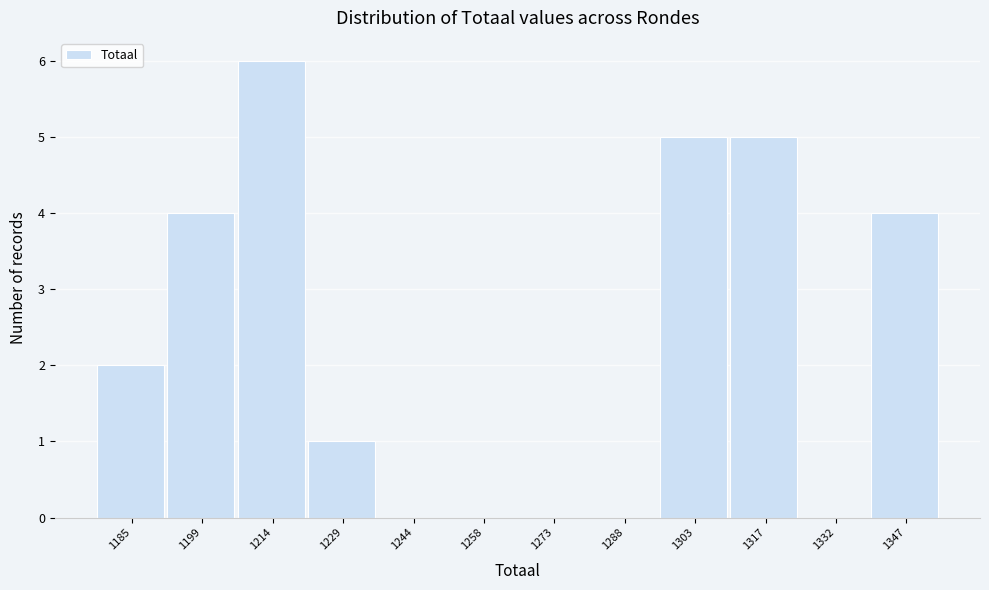

Reading right to left, transcribe all the data shown in this chart.

1347=4	1332=0	1317=5	1303=5	1288=0	1273=0	1258=0	1244=0	1229=1	1214=6	1199=4	1185=2